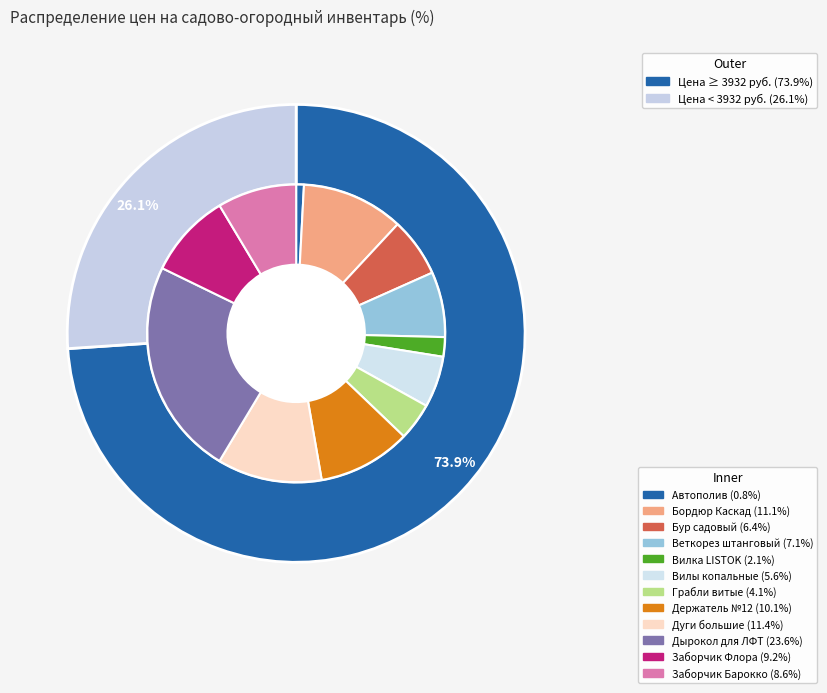

True or false: Грабли витые accounts for 4% of the total.

True